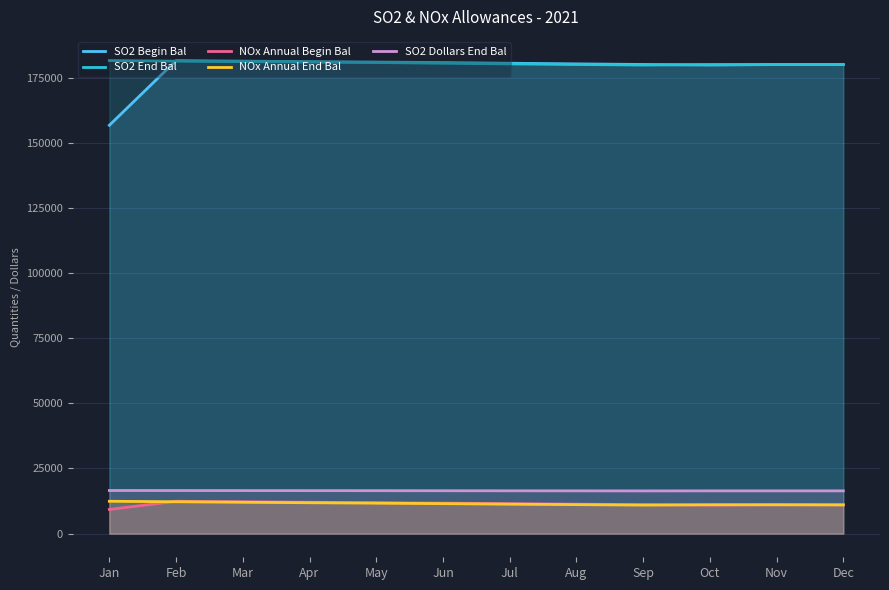

What is the maximum value for NOx Annual Begin Bal?

12416.0